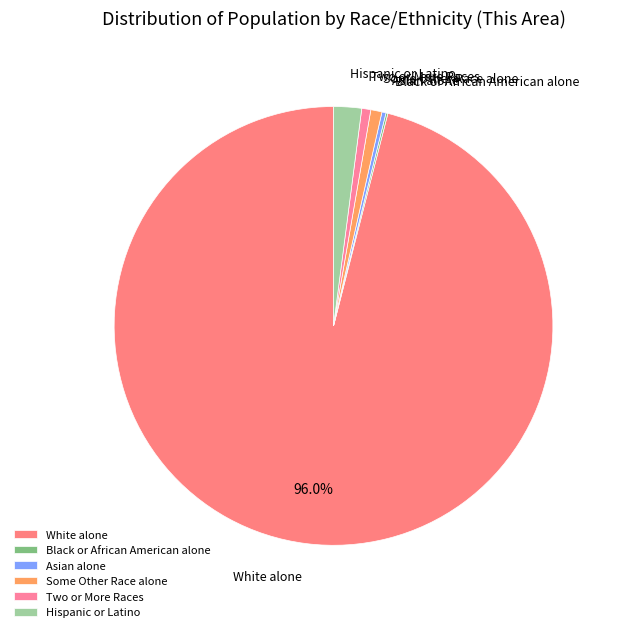

What is the largest slice in the pie chart?

White alone